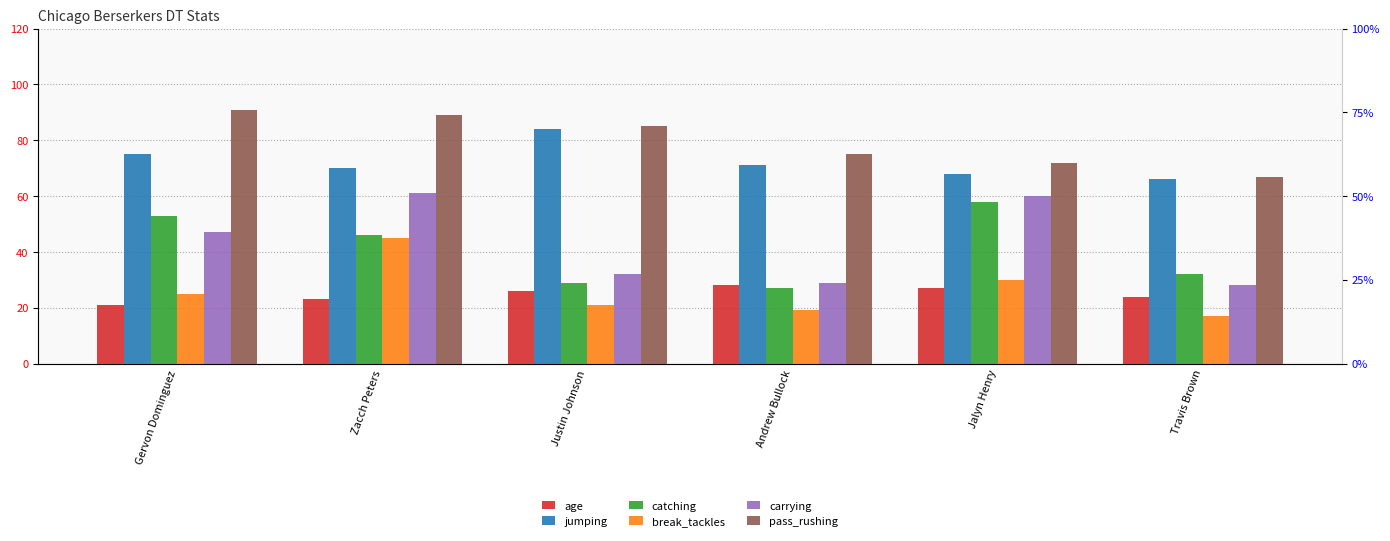

What is the sum of the carrying values at Jalyn Henry and Zacch Peters?

121